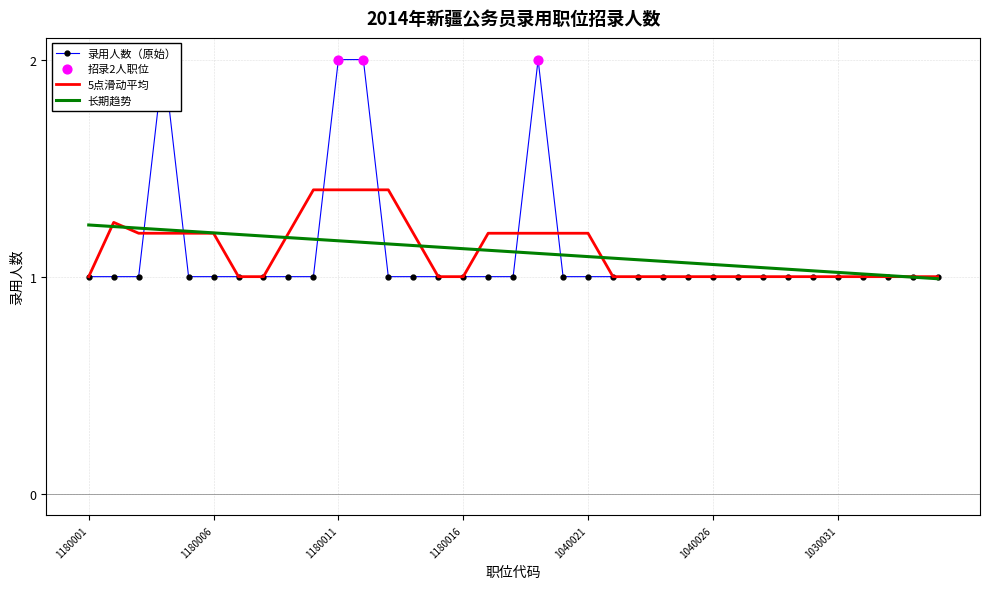

Approximately how many times larger is the value at 1180003 compared to 1030035?

1.0